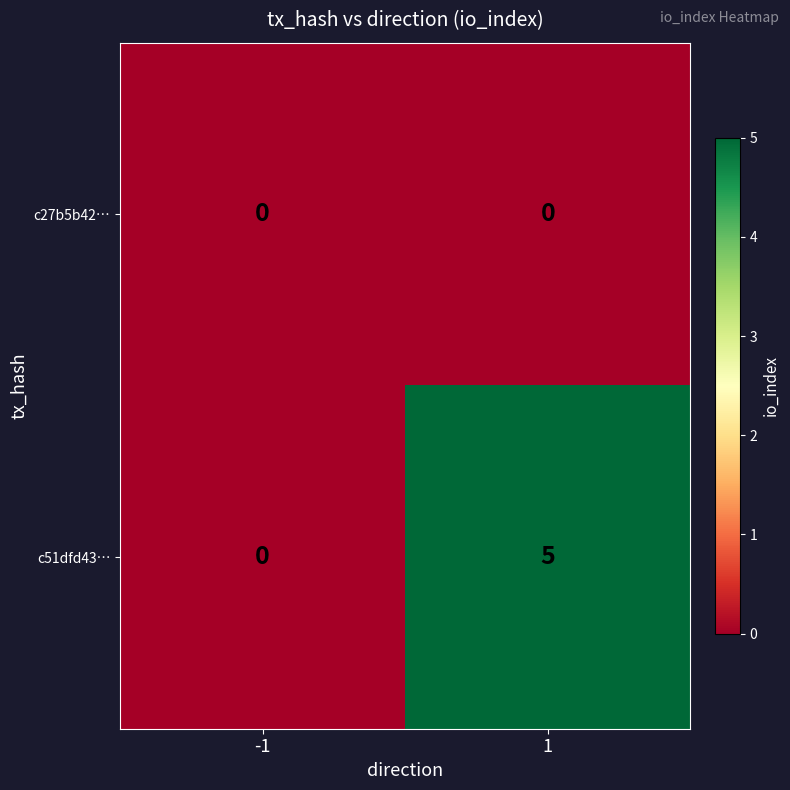

Which series has the largest range (max minus min)?

c51dfd43…